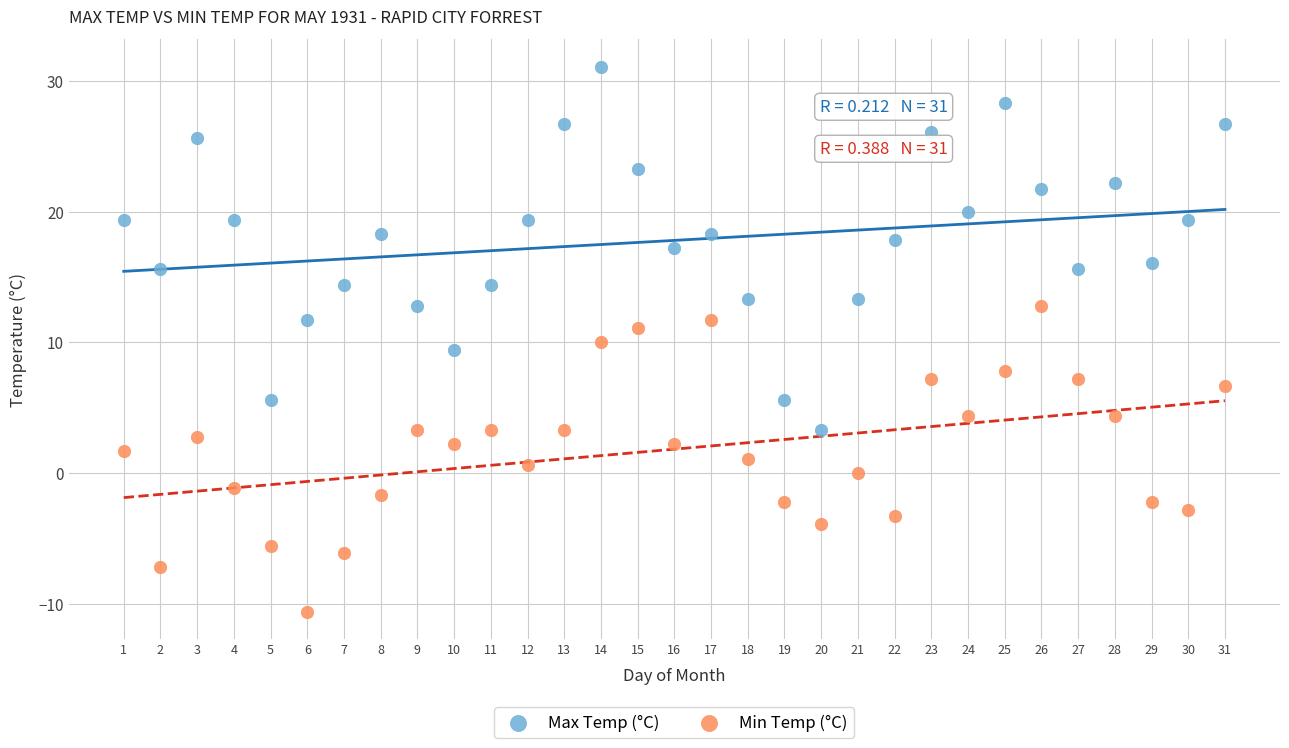

Which series reaches the minimum Y coordinate?

Min Temp (°C)